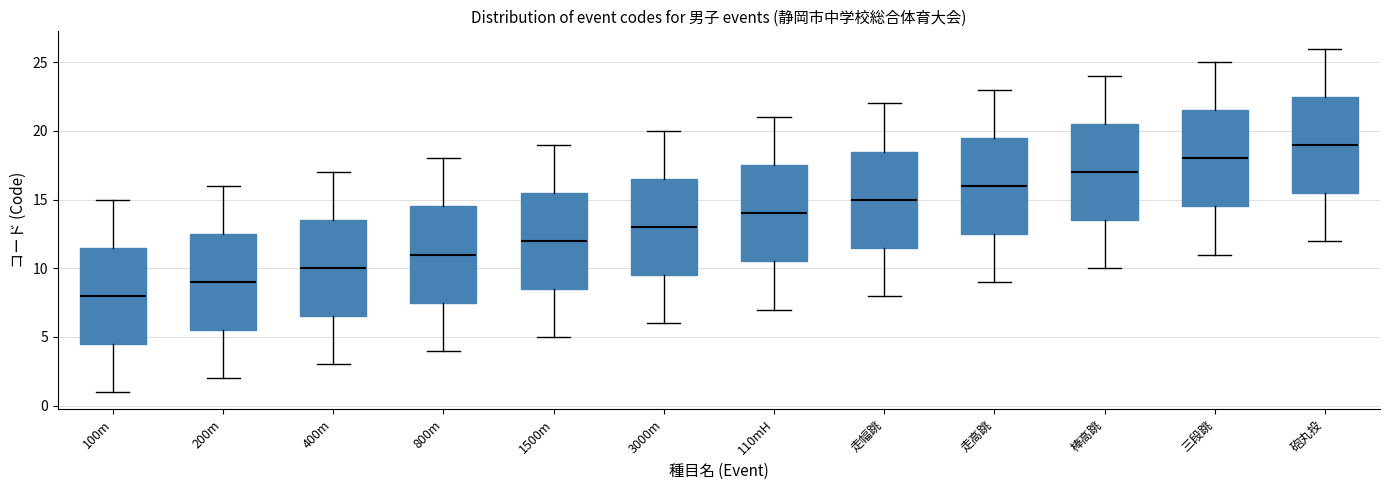

Reading left to right, transcribe this box plot: for each box, give where its median line is, the range the box spans, and where its two whiskers end, as read against the y-axis. The values are not printed on the chart, so give them approximately, as read against the axis.

100m: median 8.0, box 4.5 to 11.5, whiskers 1.0 to 15.0
200m: median 9.0, box 5.5 to 12.5, whiskers 2.0 to 16.0
400m: median 10.0, box 6.5 to 13.5, whiskers 3.0 to 17.0
800m: median 11.0, box 7.5 to 14.5, whiskers 4.0 to 18.0
1500m: median 12.0, box 8.5 to 15.5, whiskers 5.0 to 19.0
3000m: median 13.0, box 9.5 to 16.5, whiskers 6.0 to 20.0
110mH: median 14.0, box 10.5 to 17.5, whiskers 7.0 to 21.0
走幅跳: median 15.0, box 11.5 to 18.5, whiskers 8.0 to 22.0
走高跳: median 16.0, box 12.5 to 19.5, whiskers 9.0 to 23.0
棒高跳: median 17.0, box 13.5 to 20.5, whiskers 10.0 to 24.0
三段跳: median 18.0, box 14.5 to 21.5, whiskers 11.0 to 25.0
砲丸投: median 19.0, box 15.5 to 22.5, whiskers 12.0 to 26.0